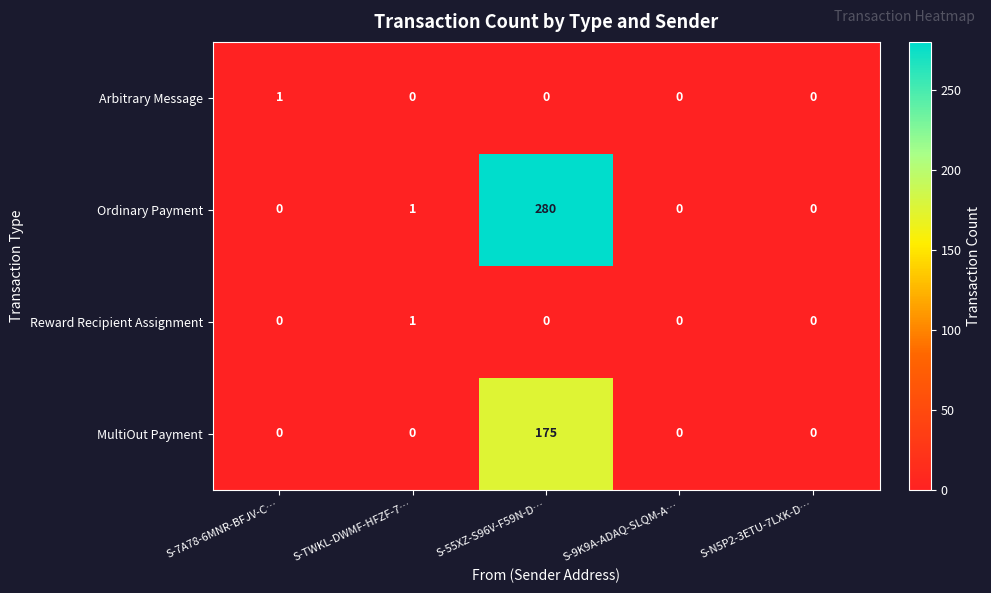

True or false: MultiOut Payment has a value of 0 at S-9K9A-ADAQ-SLQM-A….

True